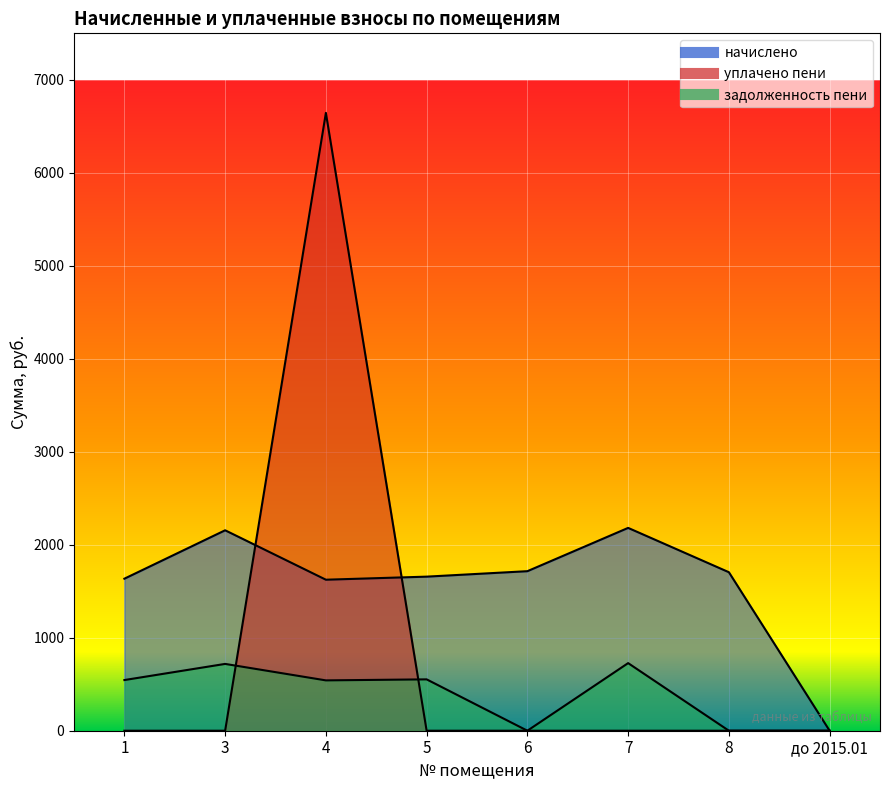

What is the highest value of the задолженность пени series?

727.1